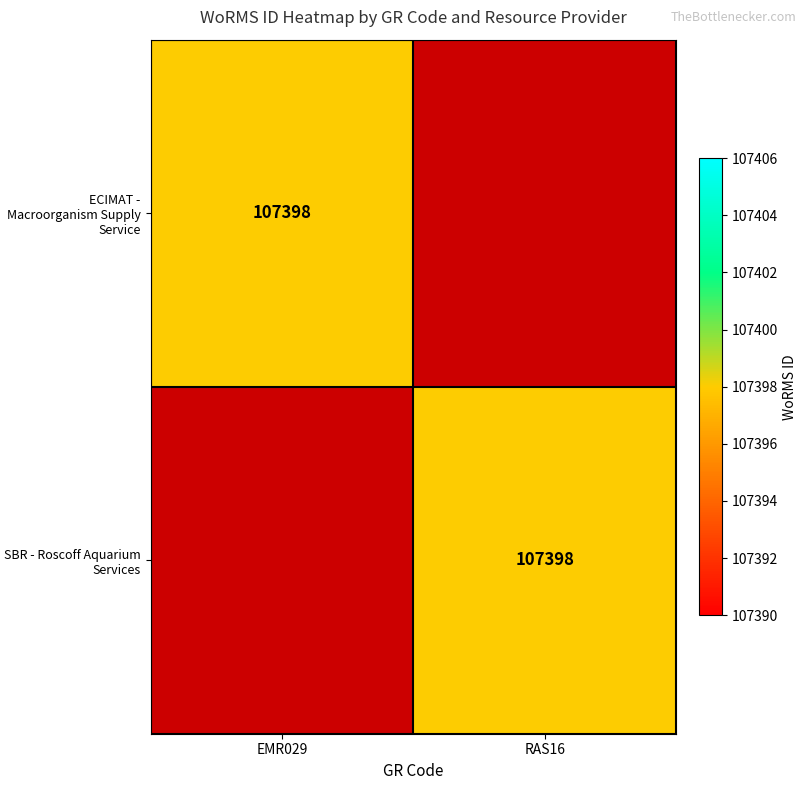

True or false: ECIMAT - Macroorganism Supply Service has a value of 33192 at EMR029.

False